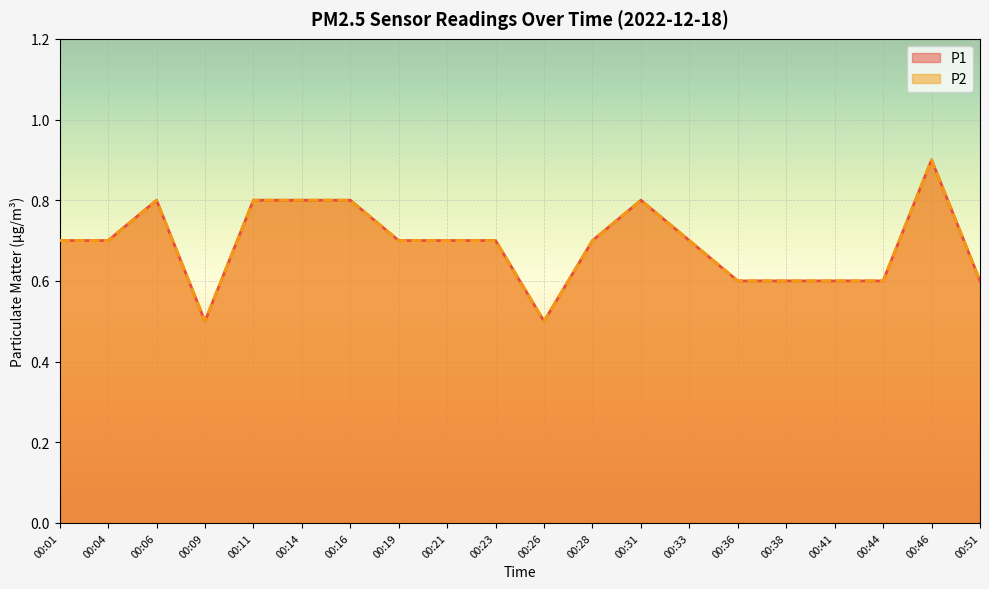

What is the average value of the P1 series?

0.7